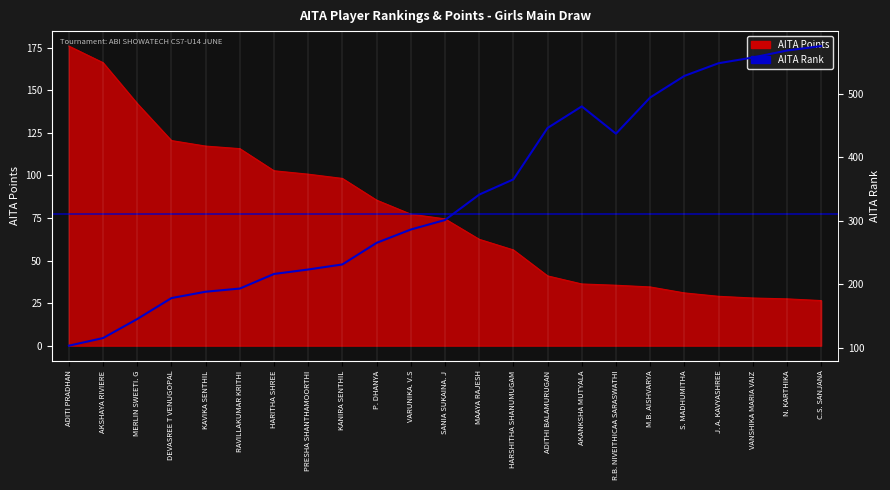

How many points are higher than both their immediate neighbors (excluding endpoints)?

1